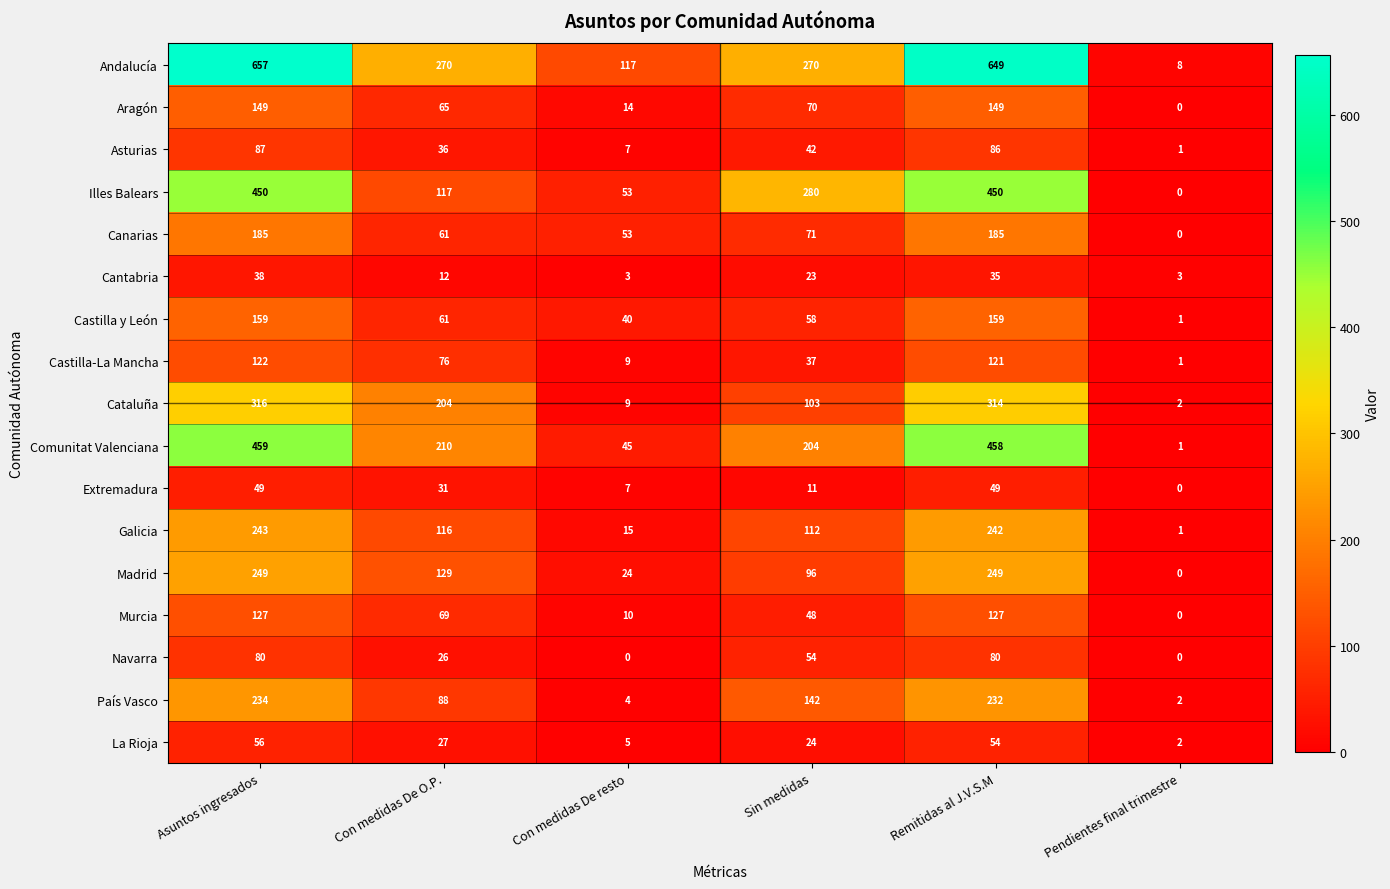

What is the sum of the Andalucía values at Con medidas De resto and Pendientes final trimestre?

125